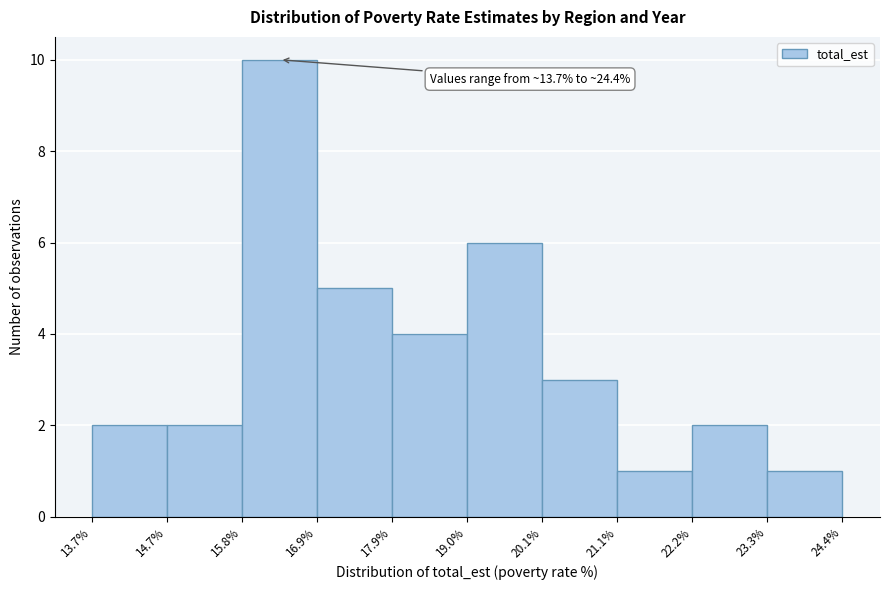

Which range on the x-axis has the tallest bar?

15.8% to 16.9%